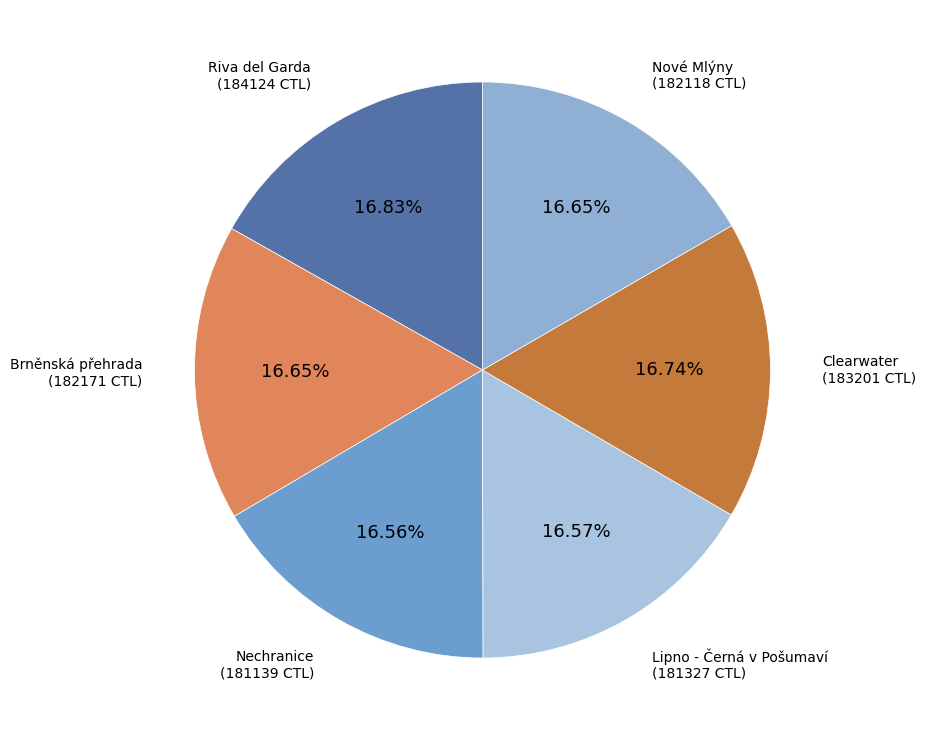

Is there any slice that represents more than half of the pie?

No